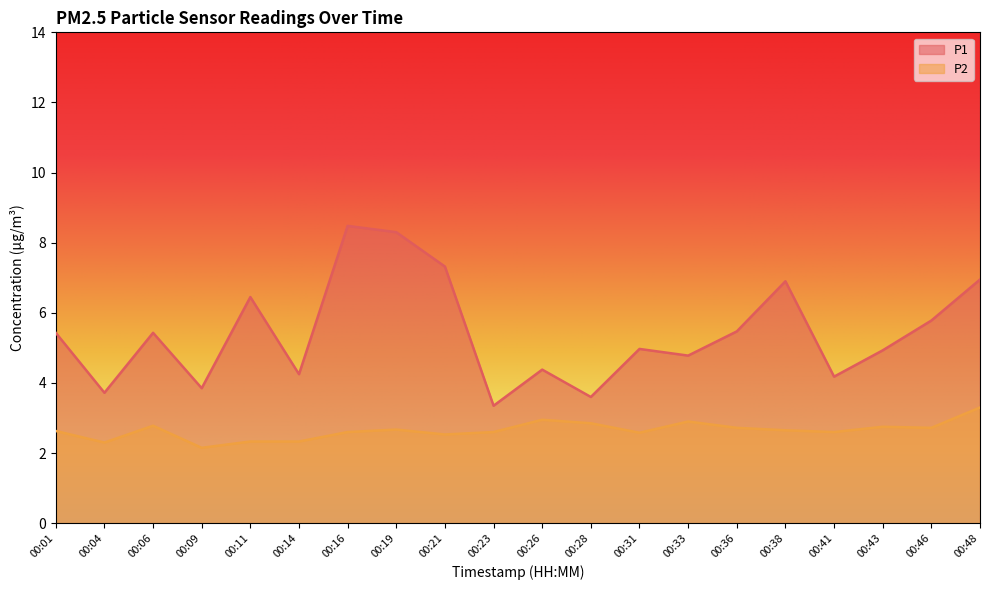

What is the difference between the P1 values at 00:31 and 00:38?

1.9